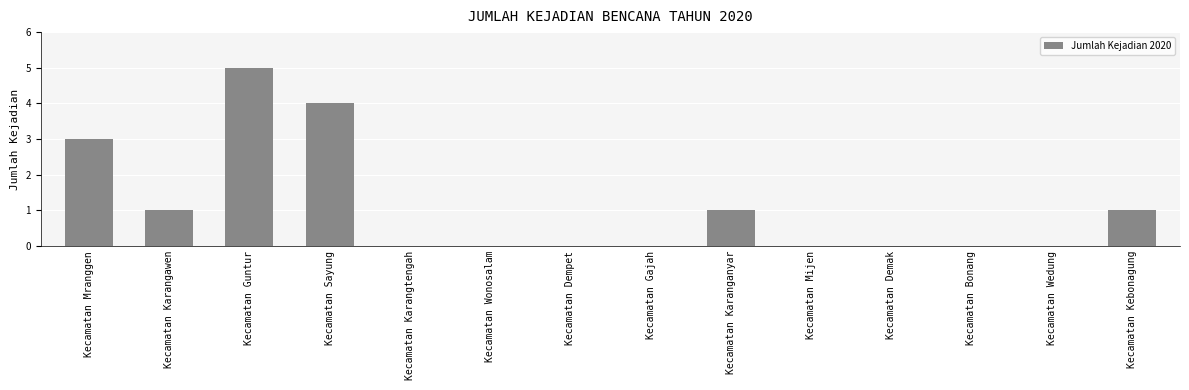

Between Kecamatan Mranggen and Kecamatan Karangtengah, which is larger?

Kecamatan Mranggen